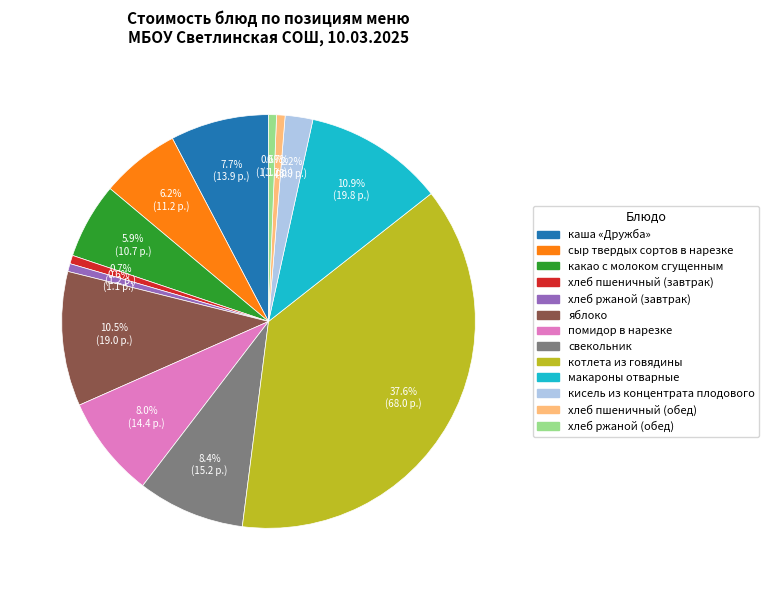

Count the number of slices in the pie.

13